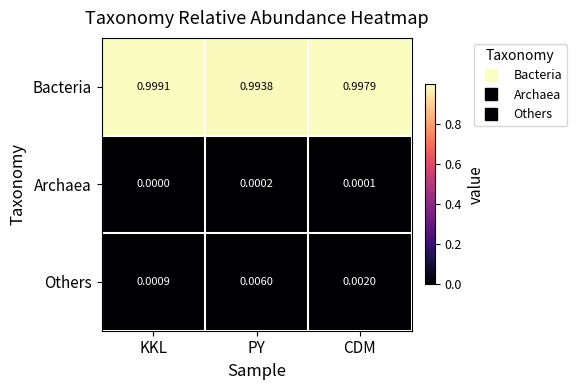

Which label corresponds to the largest value in the chart?

KKL